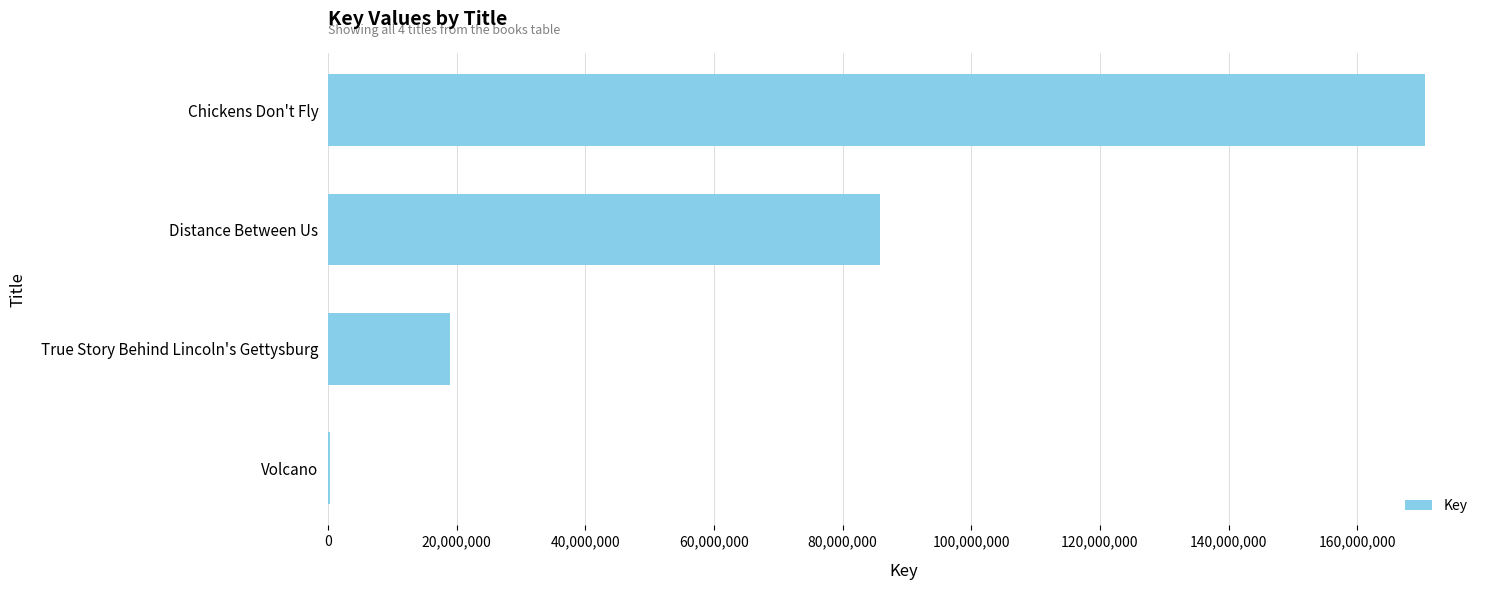

At which label is the value closest to 85436243?

Distance Between Us